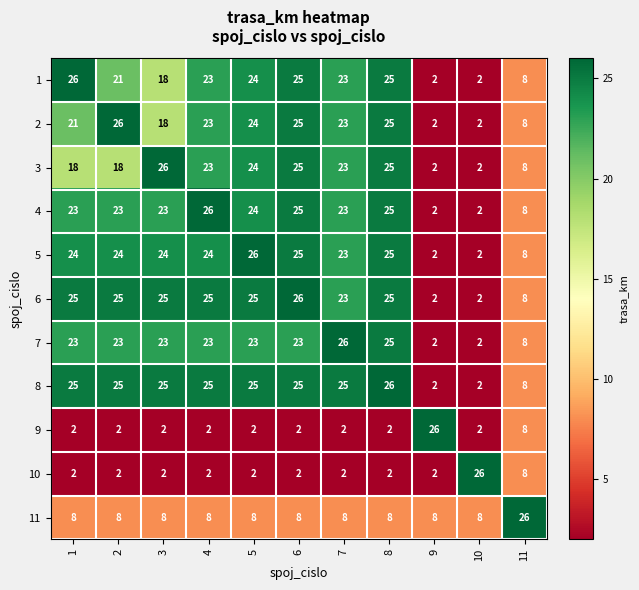

Is it true that 7 equals 23 at 3?

True